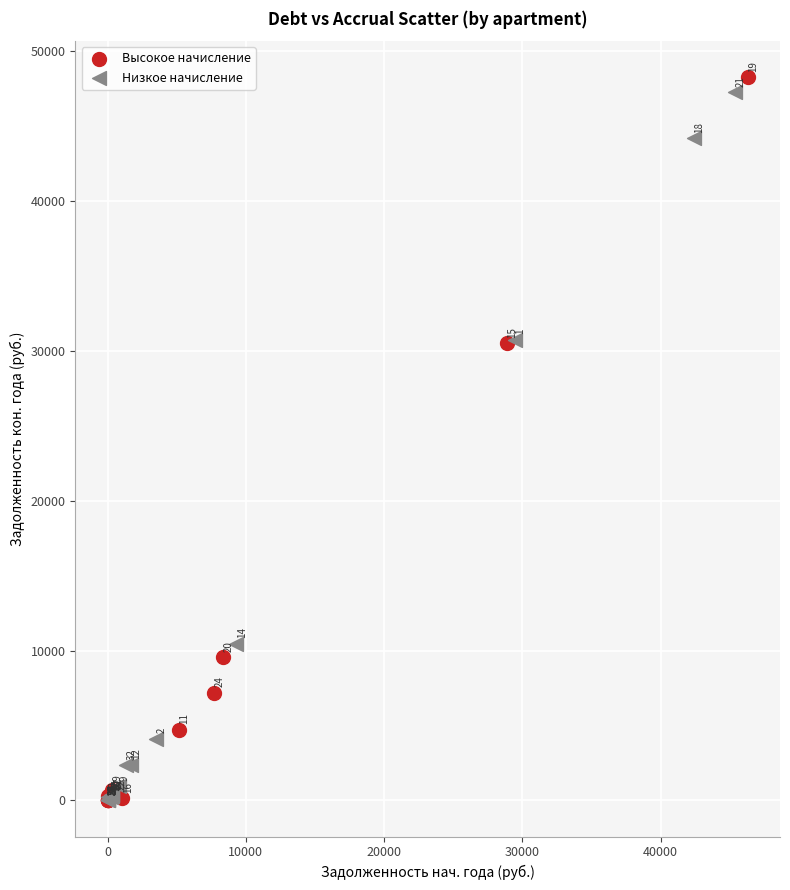

Which series reaches the maximum Y coordinate?

Высокое начисление